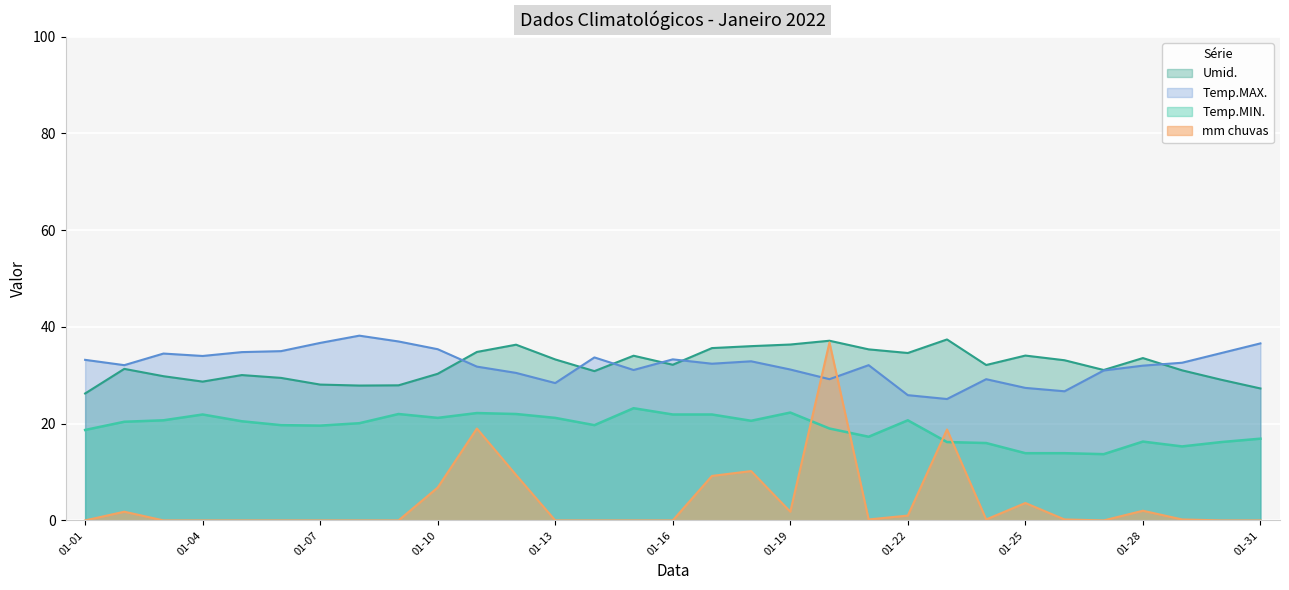

True or false: Temp.MIN. and Umid. intersect in this chart.

False